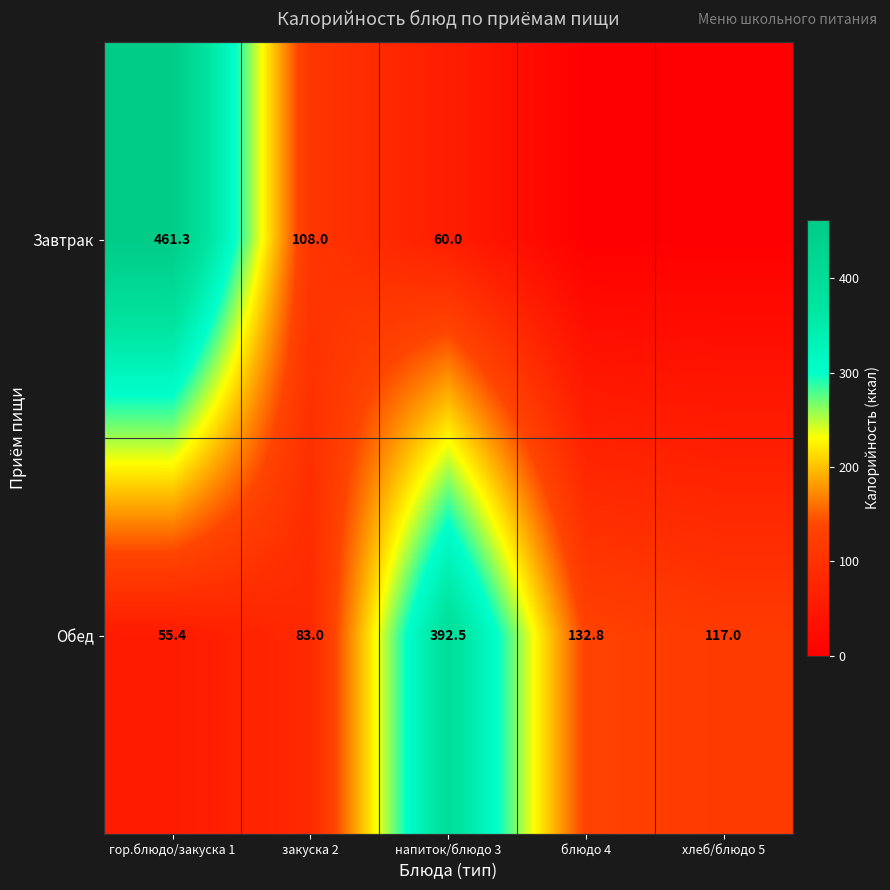

What is the difference between the maximum and minimum values in the Обед series?

337.1